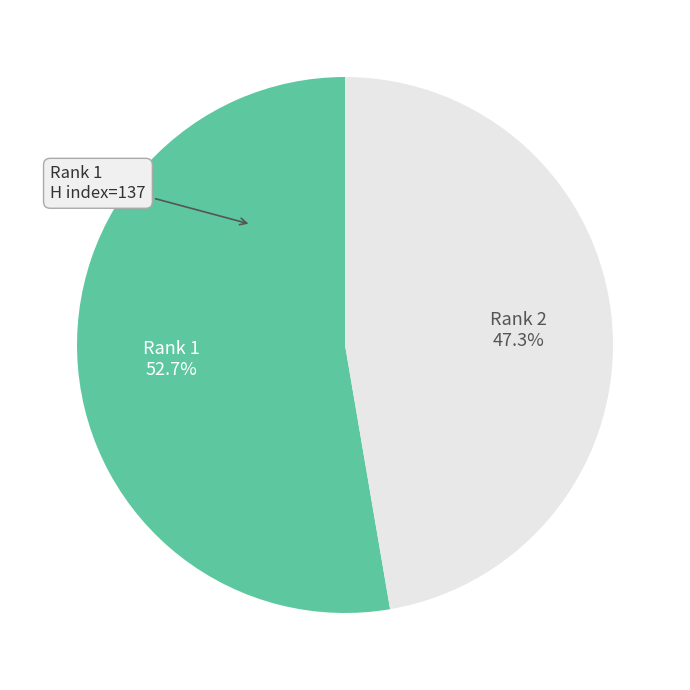

To the nearest percent, what is the average slice percentage?

50%